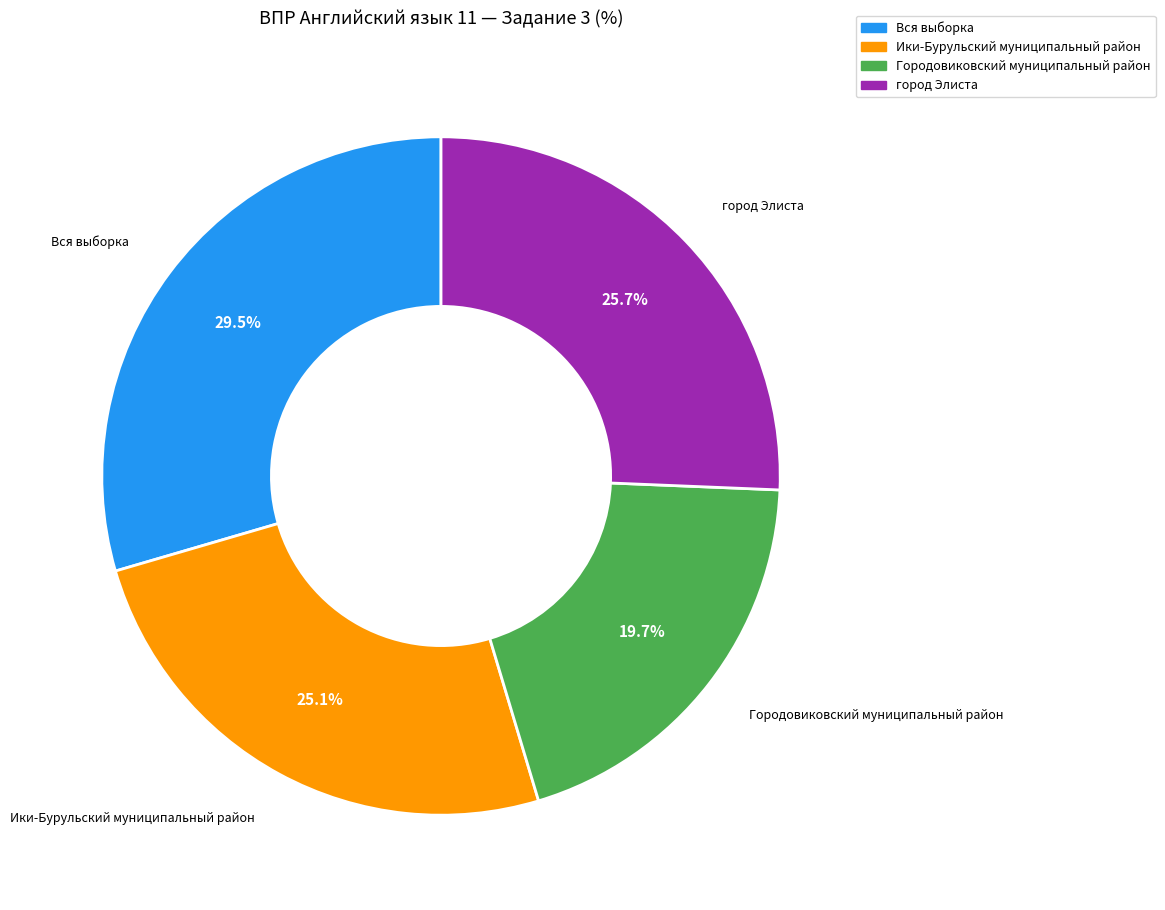

Is the sum of Ики-Бурульский муниципальный район and Городовиковский муниципальный район greater than half?

No